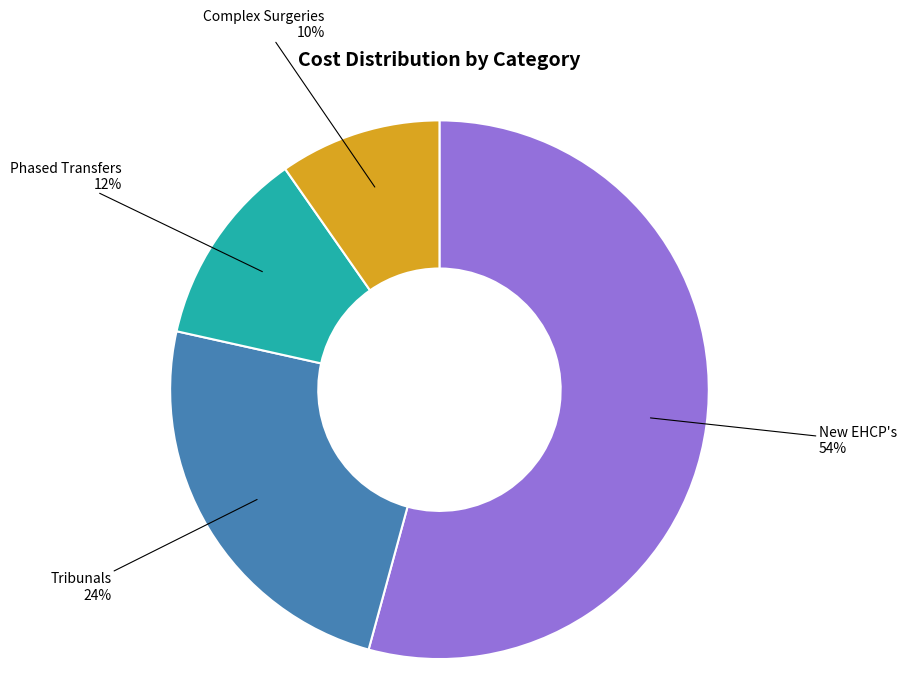

Is there a majority slice in this chart?

Yes